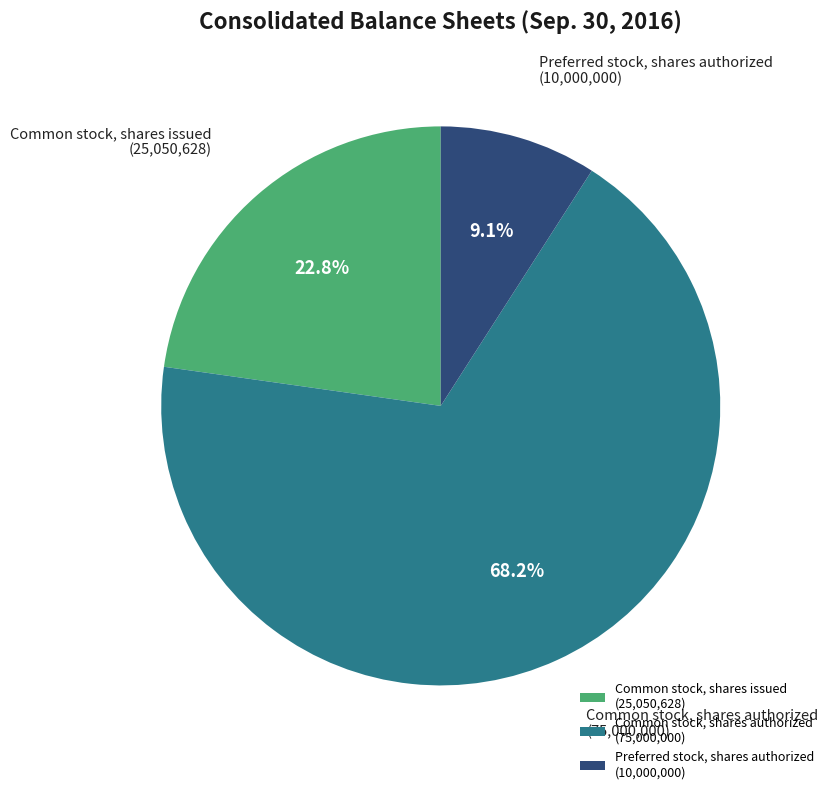

Count the number of slices in the pie.

3